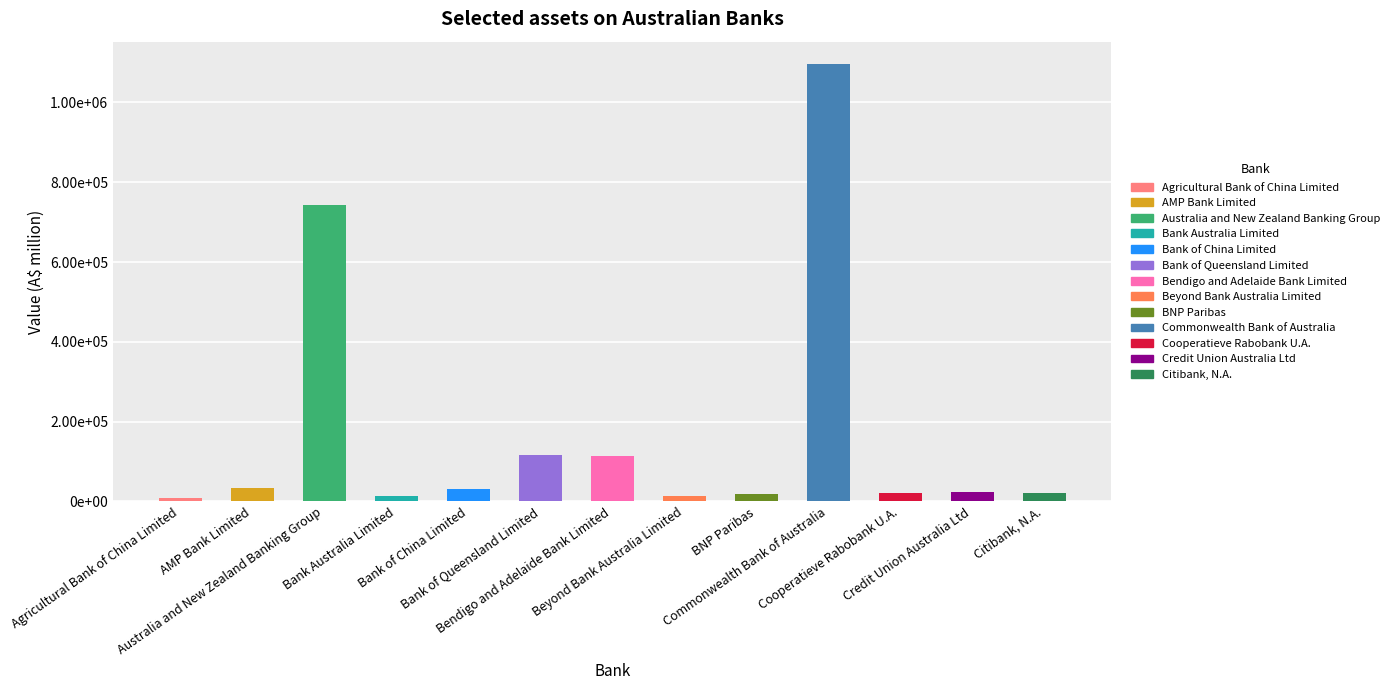

List the labels in order of value, largest first.

Commonwealth Bank of Australia, Australia and New Zealand Banking Group, Bank of Queensland Limited, Bendigo and Adelaide Bank Limited, AMP Bank Limited, Bank of China Limited, Credit Union Australia Ltd, Cooperatieve Rabobank U.A., Citibank, N.A., BNP Paribas, Beyond Bank Australia Limited, Bank Australia Limited, Agricultural Bank of China Limited